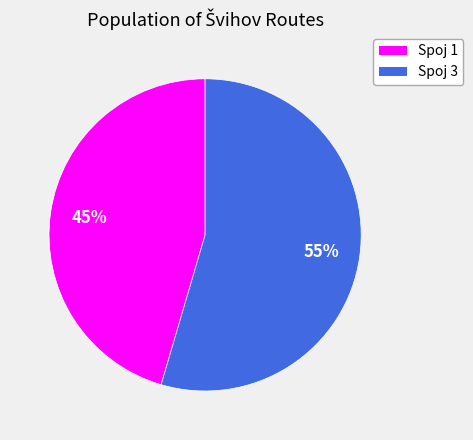

Which slice represents more than half of the pie?

Spoj 3